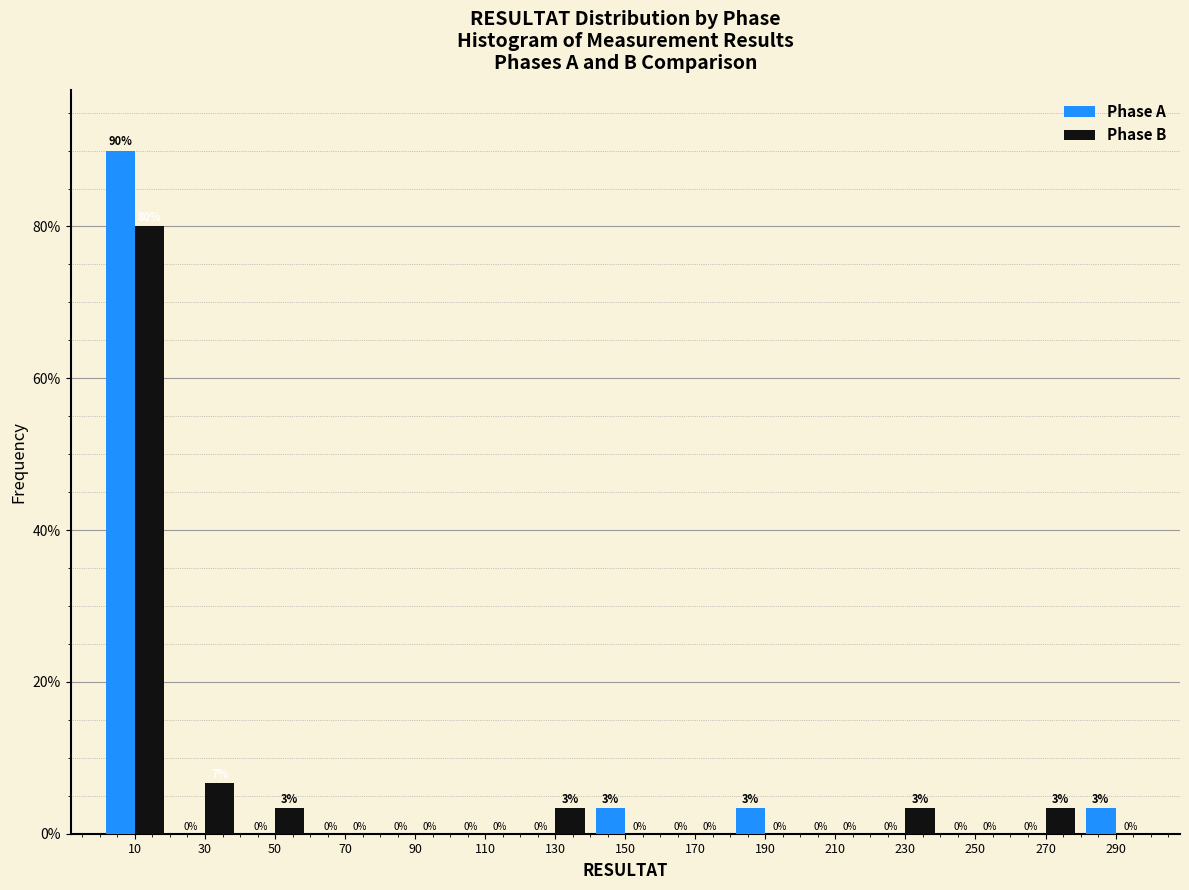

In the Phase A series, which range on the x-axis has the tallest bar?

0 to 20